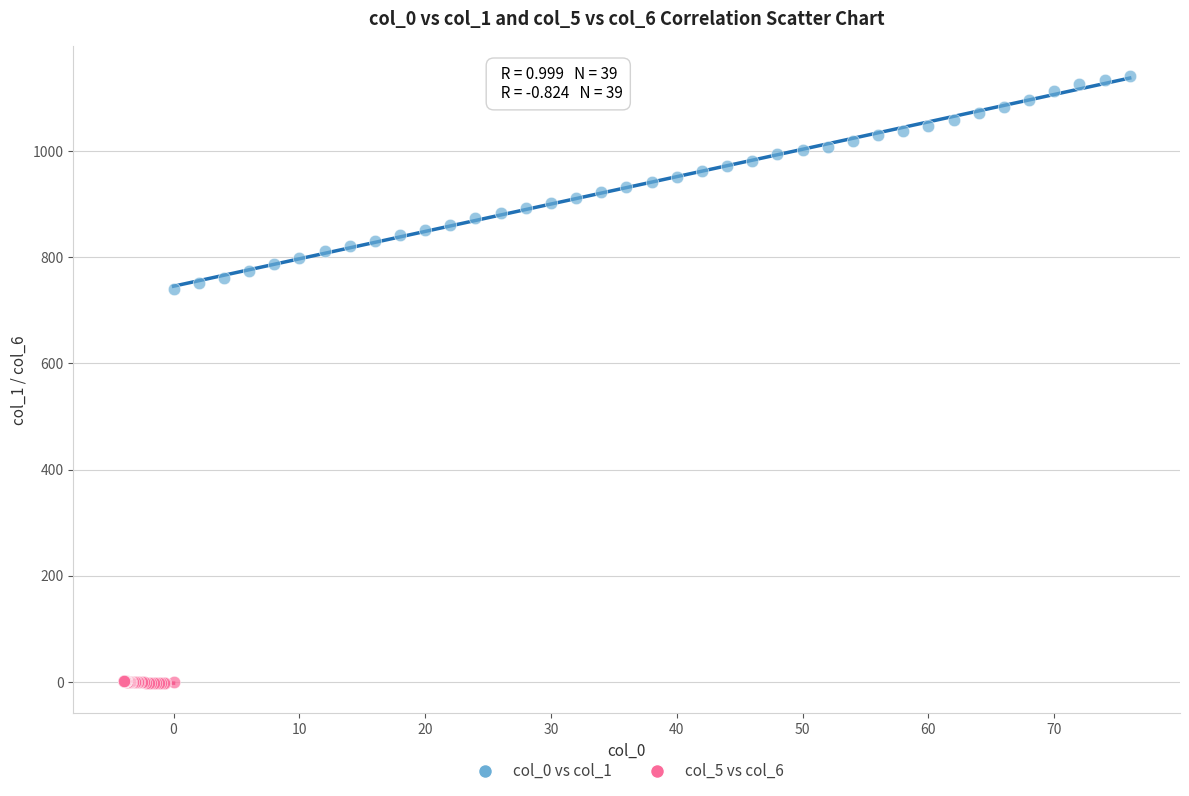

Which series contains the lowest Y value?

col_5 vs col_6